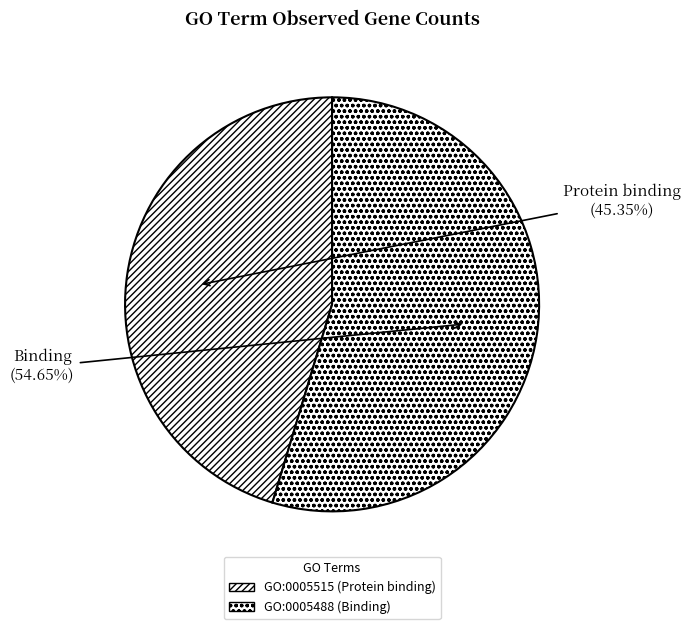

Which category has the biggest portion of the pie?

GO:0005488